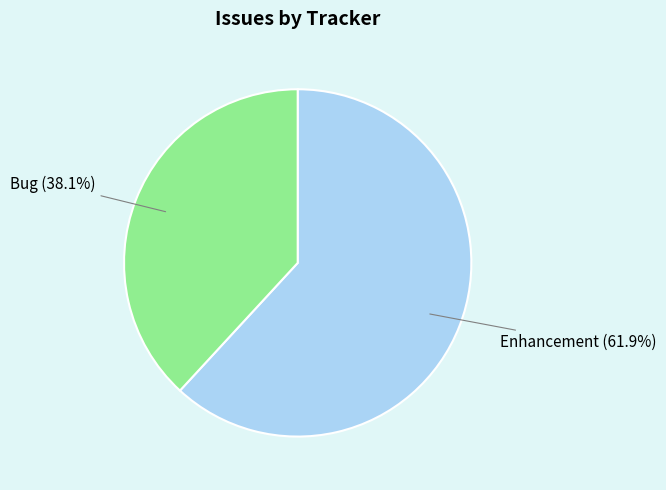

Is there a majority slice in this chart?

Yes